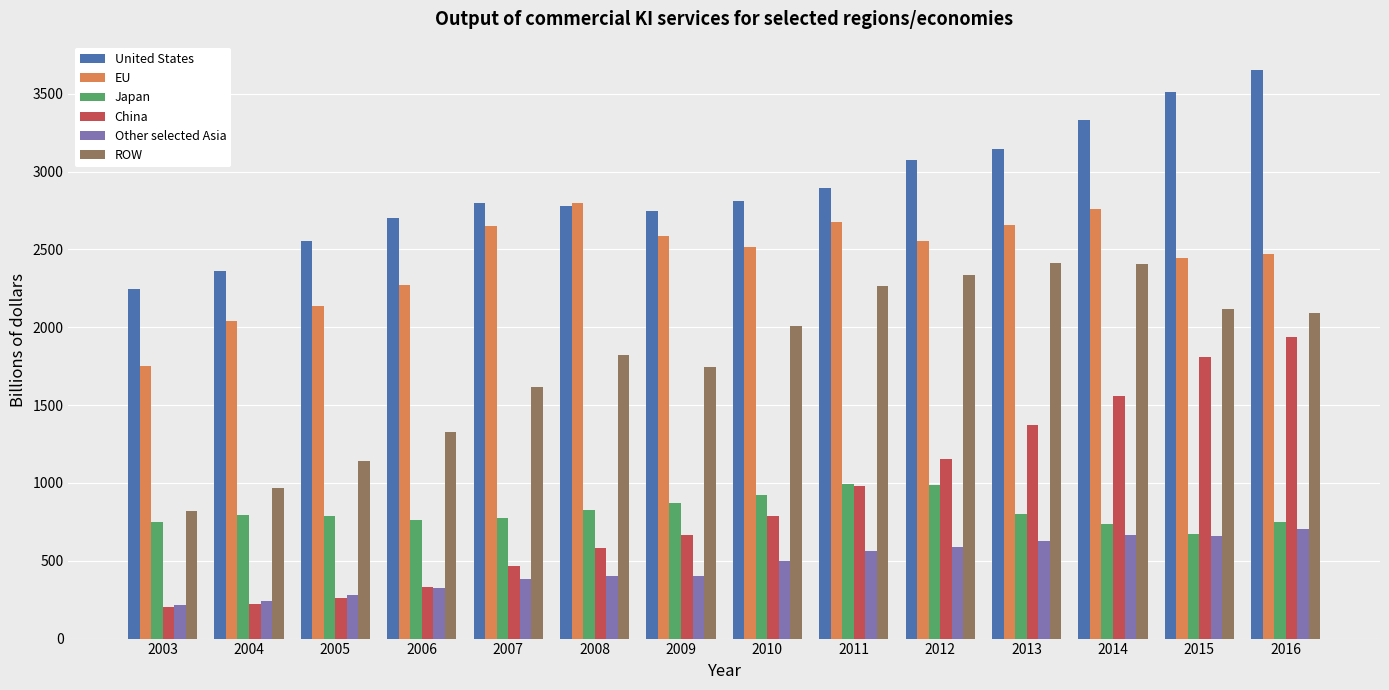

How many bars are there in total?

84